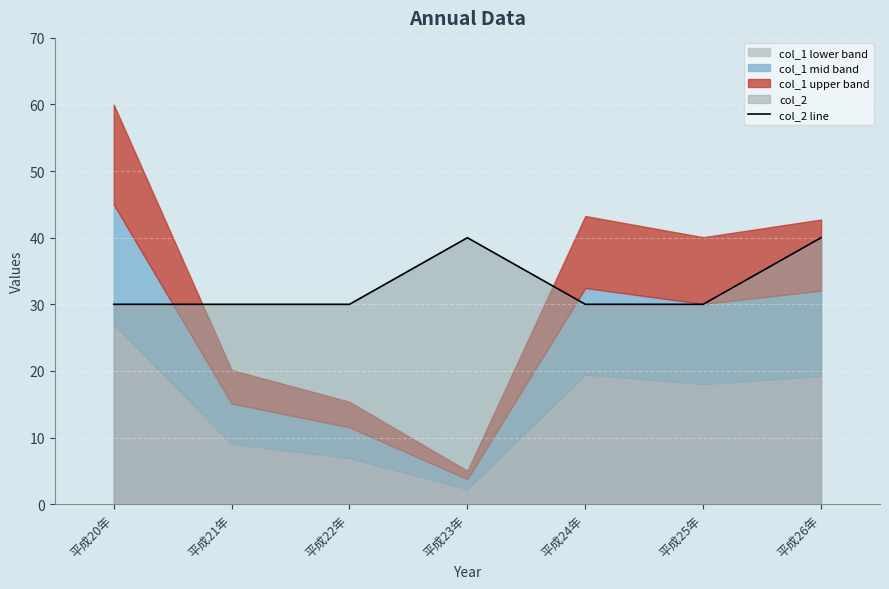

What is the ratio of the value at 平成24年 to the value at 平成21年?

1.0